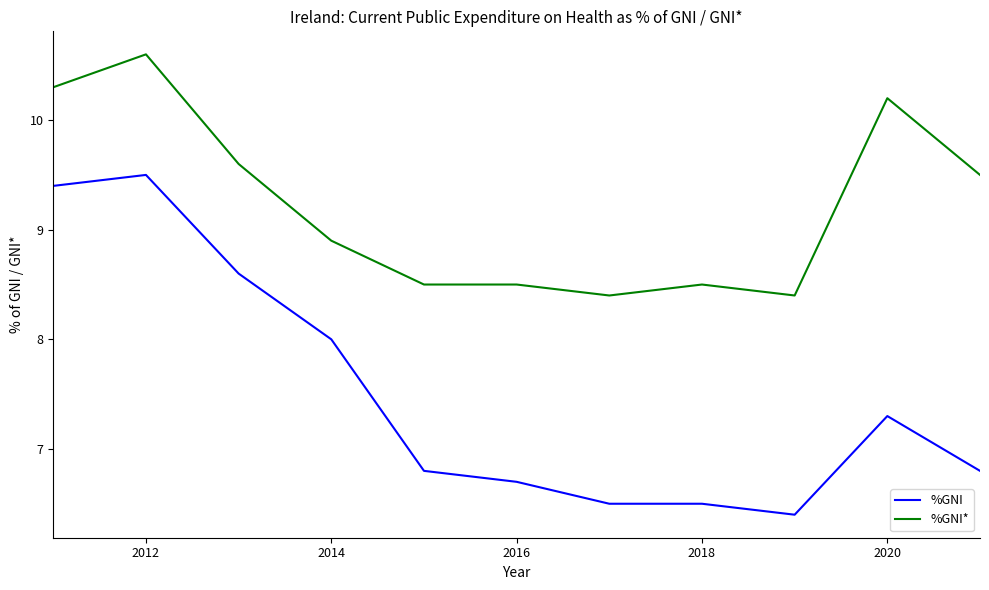

Reading left to right, extract all data points from this chart.

%GNI: 9.4	9.5	8.6	8.0	6.8	6.7	6.5	6.5	6.4	7.3	6.8
%GNI*: 10.3	10.6	9.6	8.9	8.5	8.5	8.4	8.5	8.4	10.2	9.5